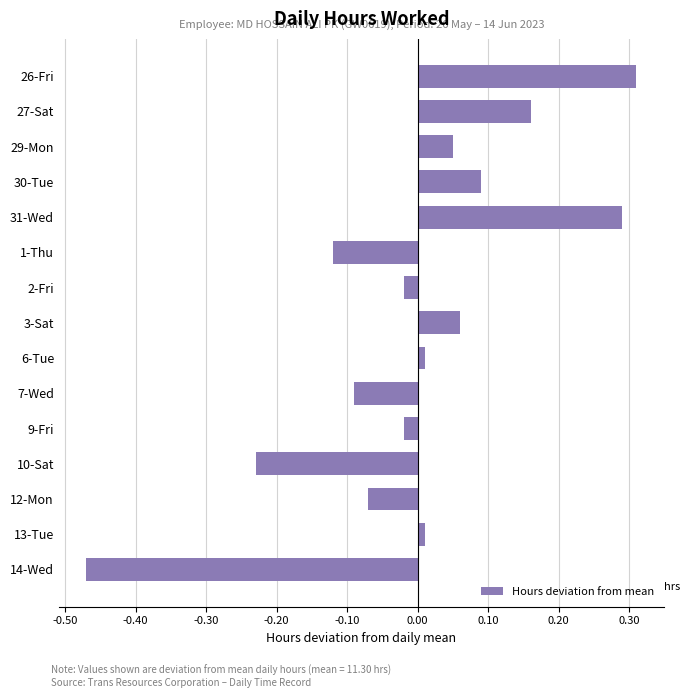

Between 7-Wed and 12-Mon, which is larger?

12-Mon